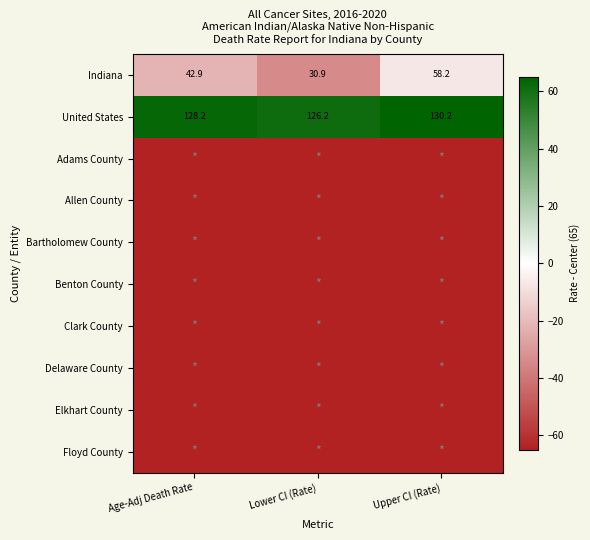

What is the approximate value of Indiana at Lower CI (Rate)?

30.9